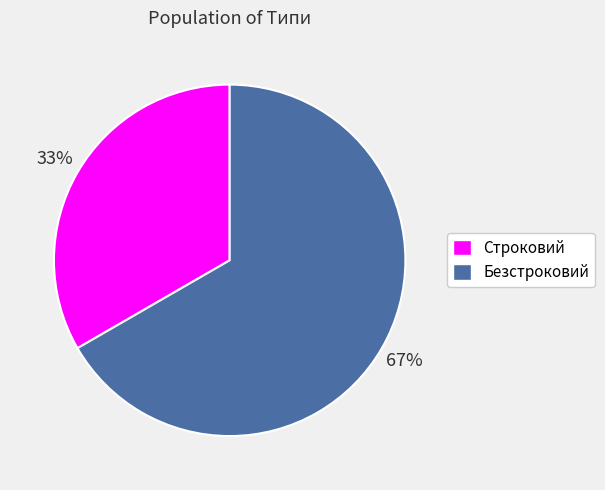

What is the largest slice in the pie chart?

Безстроковий